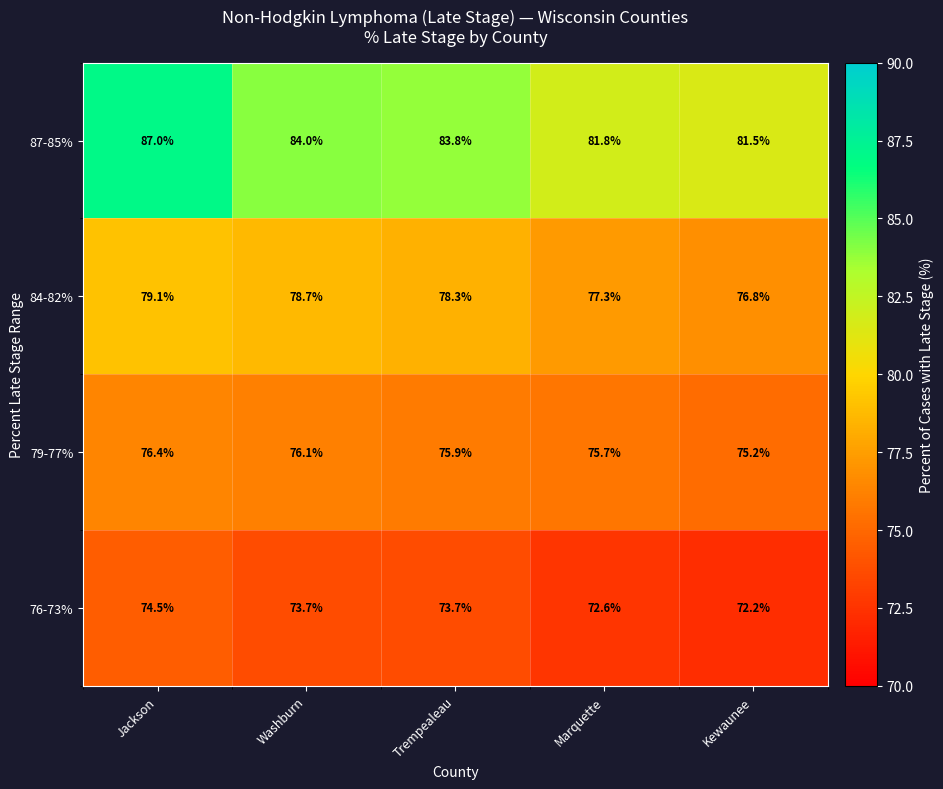

What is the sum of the 84-82% values at Trempealeau and Kewaunee?

155.1